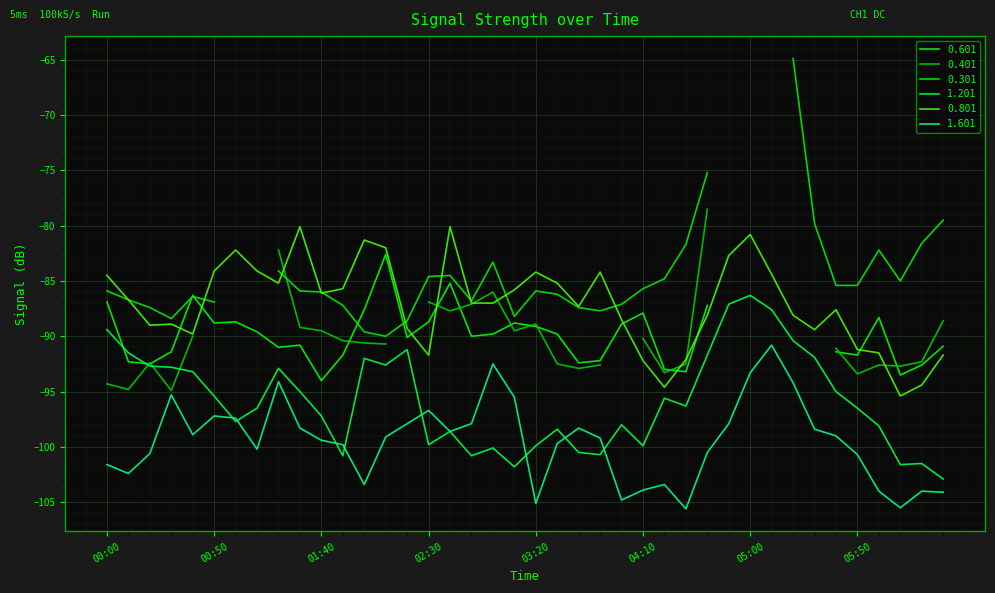

True or false: 0.801 and 1.601 cross at least once.

False